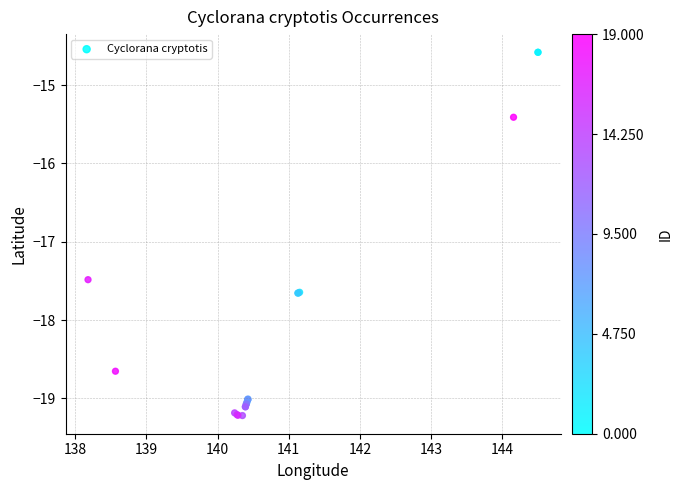

What Y value in the scatter plot is closest to -16?

-15.4